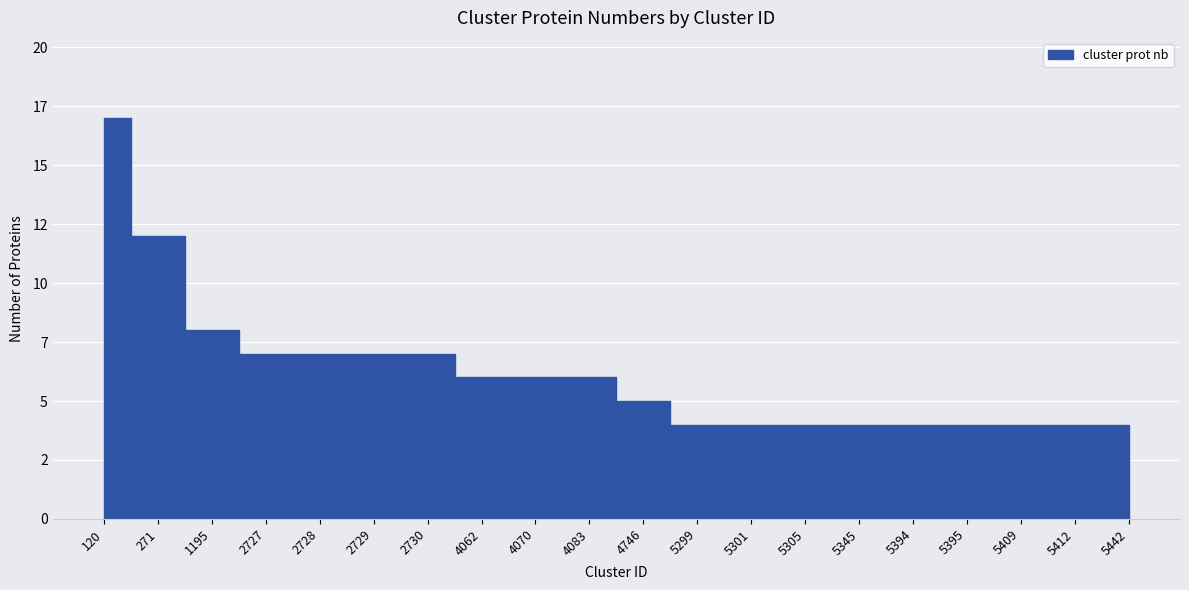

What is the value of the 14th point from the left?

4